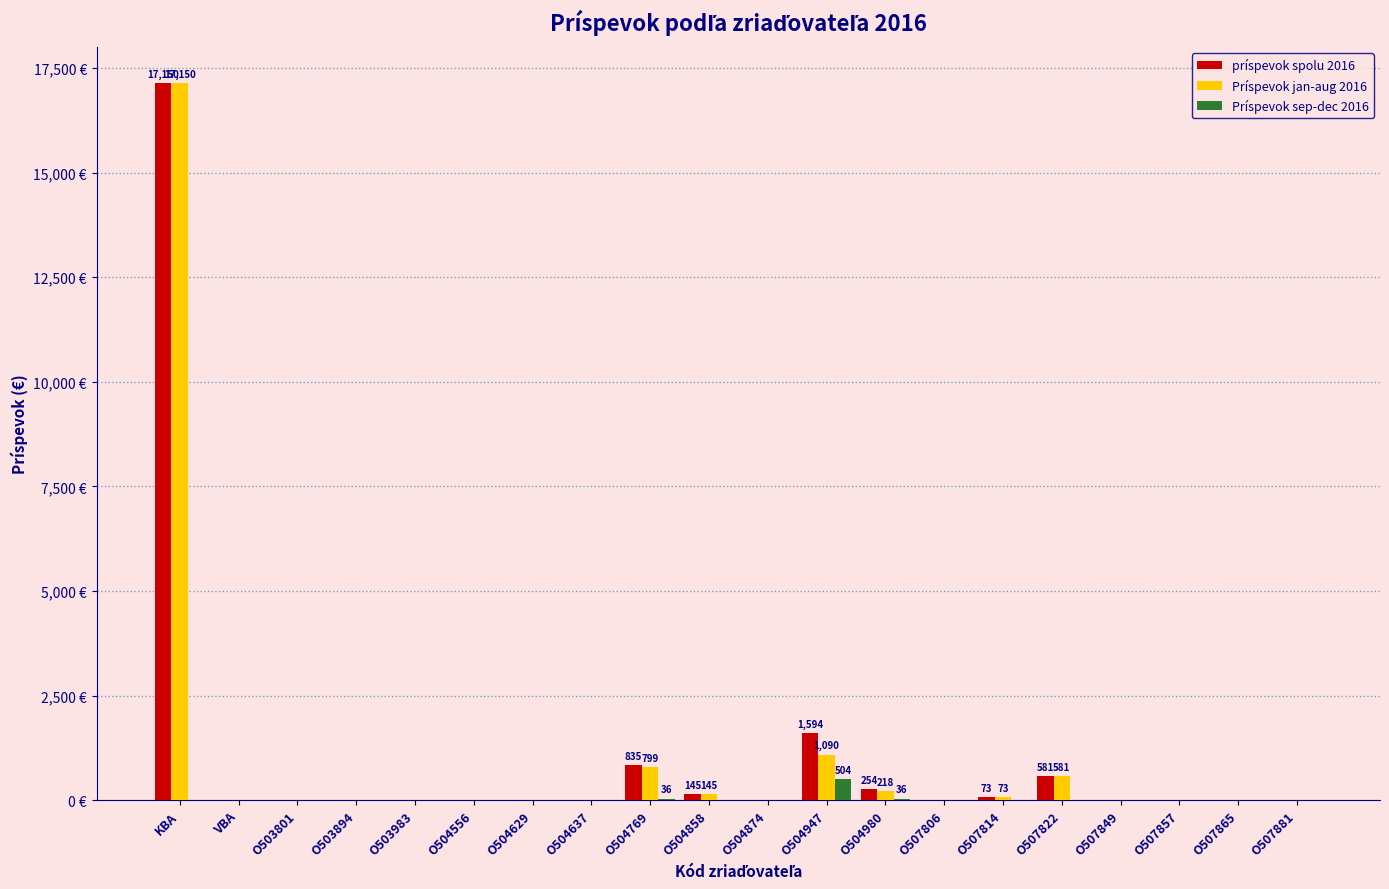

At O507881, list the series in order from smallest to largest.

príspevok spolu 2016, Príspevok jan-aug 2016, Príspevok sep-dec 2016